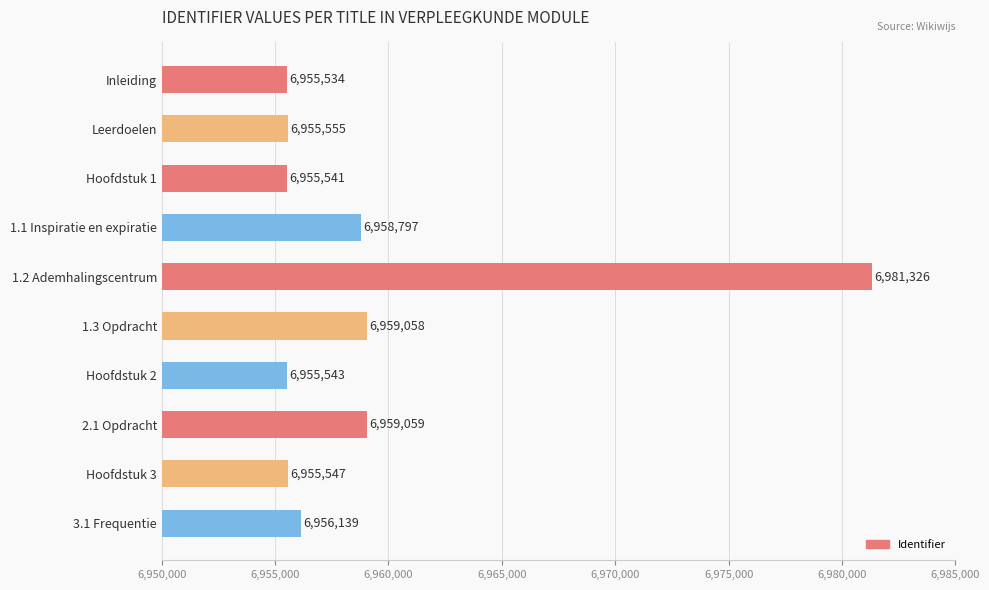

What is the label of the 10th bar from the bottom?

Inleiding